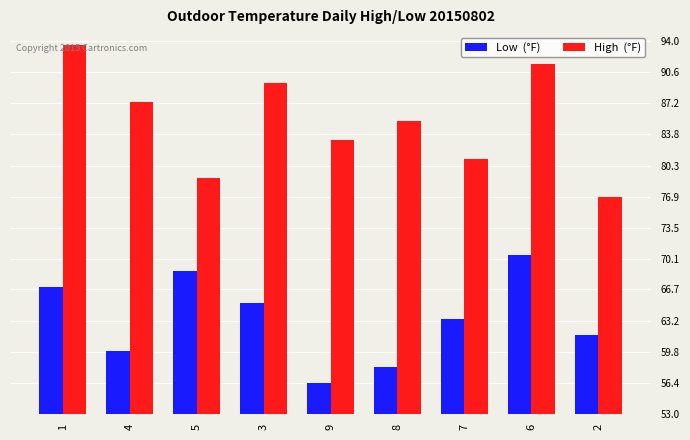

What is the difference between the highest and lowest values at 9?

26.8